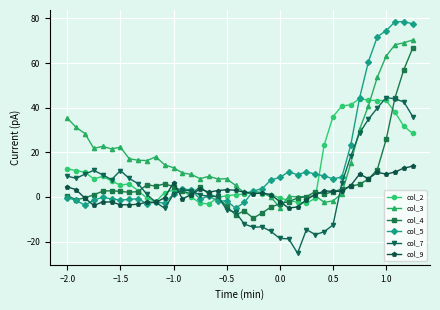

At how many categories does at least one series exceed 65?

5